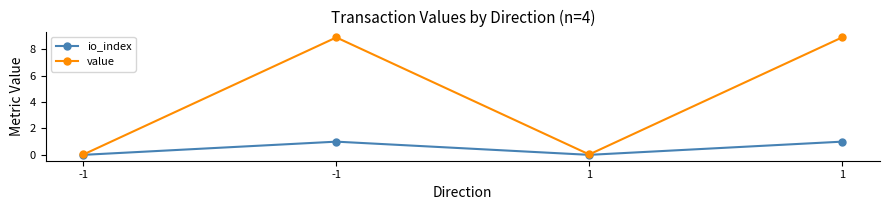

In io_index, how many points are higher than both neighbors (excluding endpoints)?

1